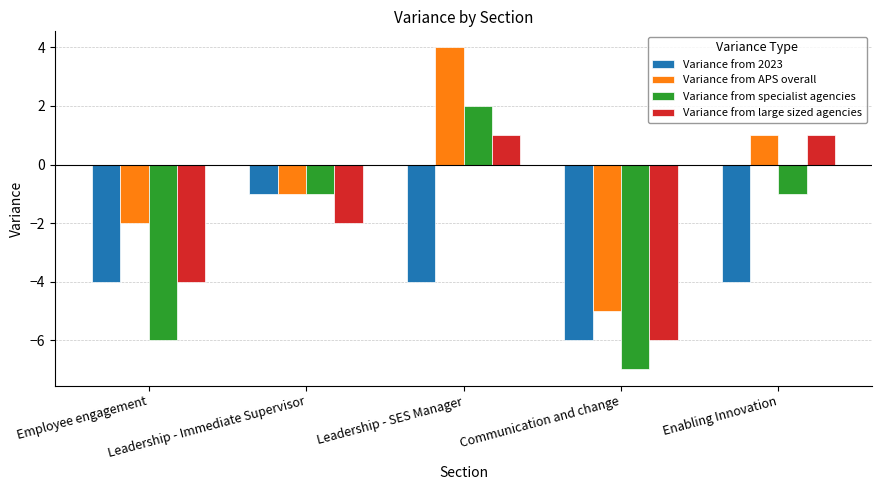

At which category does the chart reach its peak across all series?

Leadership - SES Manager